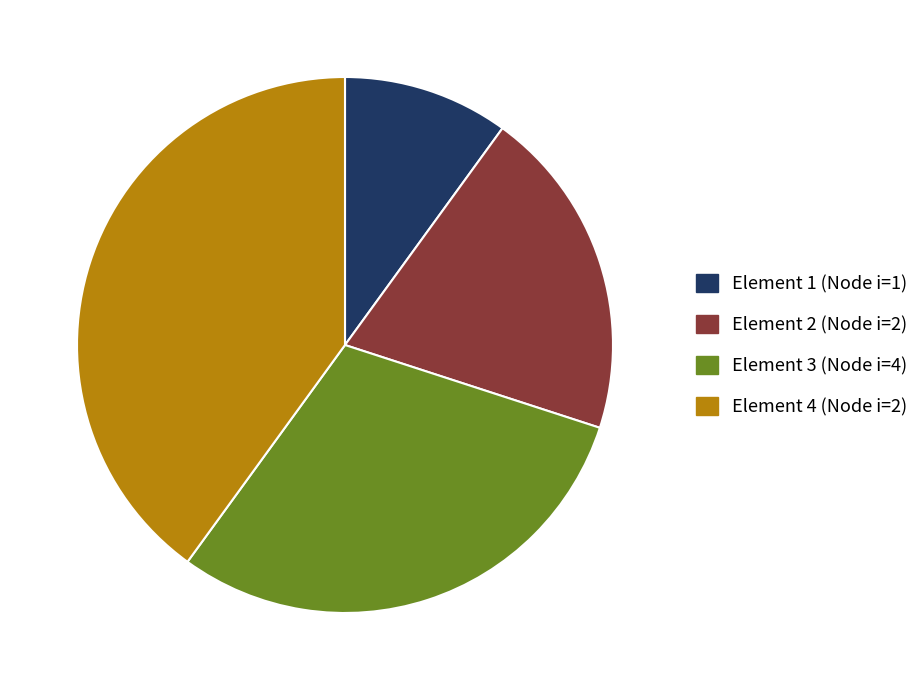

How many slices are in this pie chart?

4